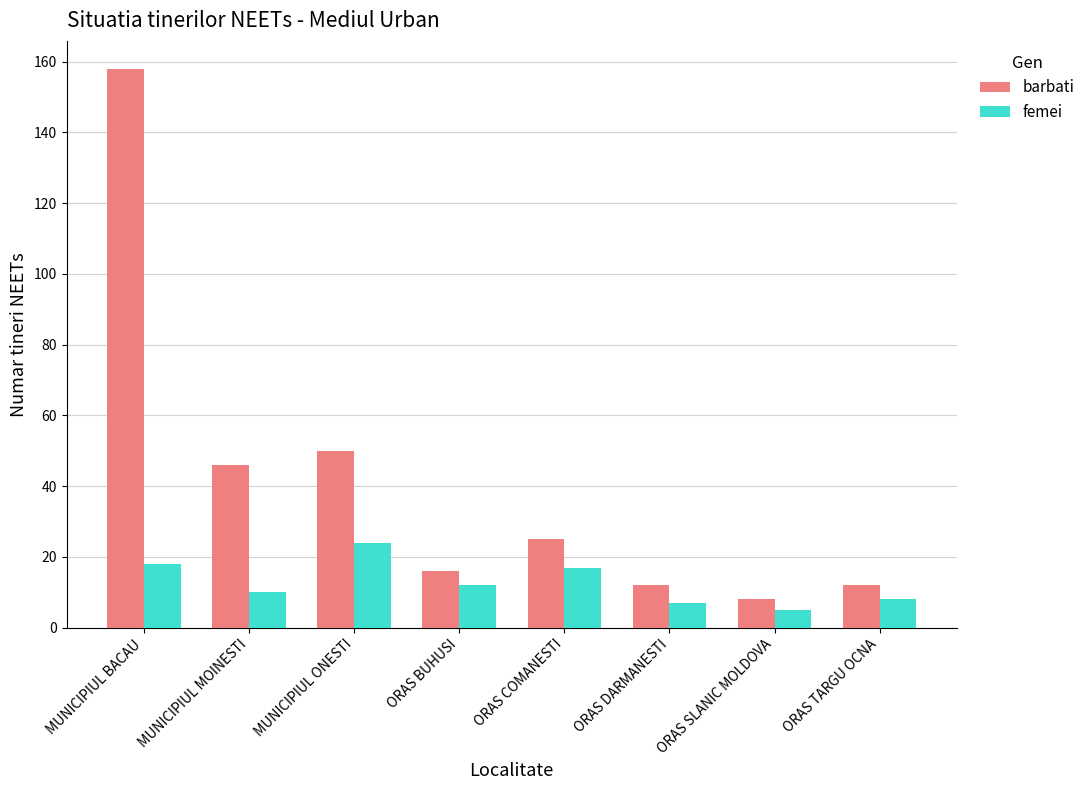

What is the difference between the femei values at ORAS COMANESTI and ORAS TARGU OCNA?

9